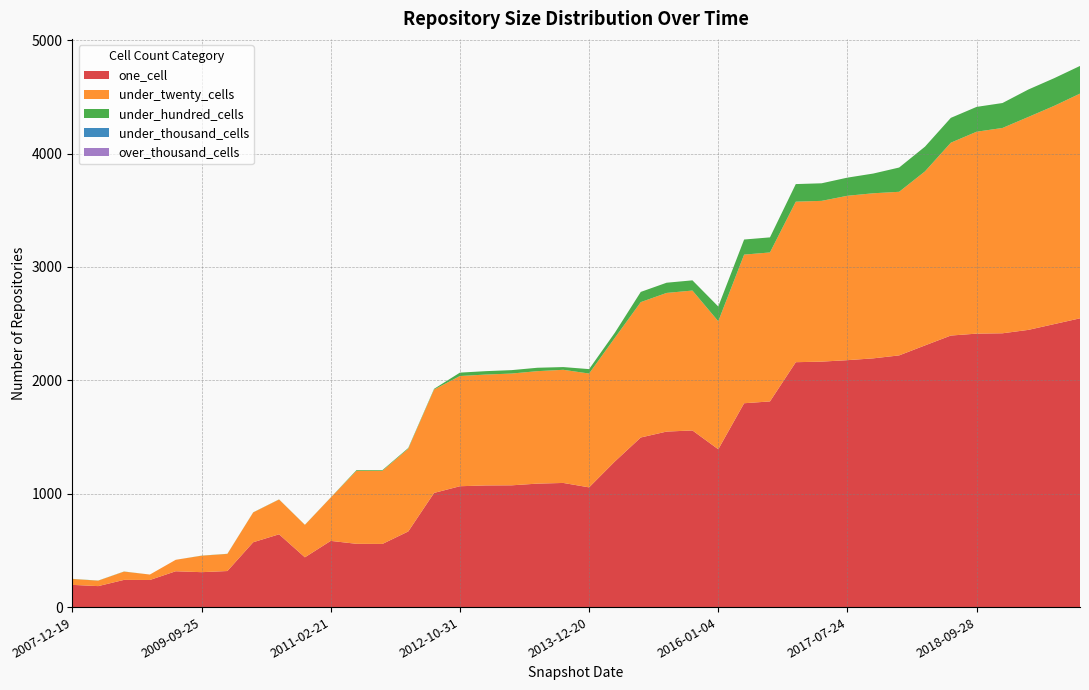

Reading right to left, what are all the values shown in this chart?

one_cell: 2019-10-09=2547	2019-07-01=2496	2019-04-06=2445	2019-01-01=2415	2018-09-28=2412	2018-07-11=2395	2018-04-09=2308	2017-12-22=2220	2017-10-12=2194	2017-07-24=2178	2017-04-12=2165	2016-12-27=2160	2016-07-04=1814	2016-04-05=1798	2016-01-04=1392	2015-10-01=1558	2015-07-03=1548	2015-01-19=1496	2014-03-28=1285	2013-12-20=1056	2013-07-09=1095	2013-05-21=1089	2013-02-20=1074	2012-12-11=1073	2012-10-31=1066	2012-03-26=1007	2012-01-18=667	2011-09-05=557	2011-06-10=558	2011-02-21=584	2010-11-17=439	2010-07-26=642	2010-04-01=572	2009-12-16=318	2009-09-25=308	2009-06-17=316	2008-12-17=239	2008-06-27=240	2008-04-01=185	2007-12-19=196
under_twenty_cells: 2019-10-09=1982	2019-07-01=1925	2019-04-06=1878	2019-01-01=1811	2018-09-28=1781	2018-07-11=1701	2018-04-09=1535	2017-12-22=1443	2017-10-12=1456	2017-07-24=1450	2017-04-12=1418	2016-12-27=1416	2016-07-04=1314	2016-04-05=1311	2016-01-04=1129	2015-10-01=1234	2015-07-03=1223	2015-01-19=1194	2014-03-28=1091	2013-12-20=1004	2013-07-09=998	2013-05-21=992	2013-02-20=986	2012-12-11=978	2012-10-31=972	2012-03-26=912	2012-01-18=730	2011-09-05=645	2011-06-10=645	2011-02-21=382	2010-11-17=286	2010-07-26=307	2010-04-01=263	2009-12-16=151	2009-09-25=145	2009-06-17=101	2008-12-17=48	2008-06-27=73	2008-04-01=48	2007-12-19=52
under_hundred_cells: 2019-10-09=244	2019-07-01=244	2019-04-06=242	2019-01-01=220	2018-09-28=219	2018-07-11=219	2018-04-09=218	2017-12-22=214	2017-10-12=174	2017-07-24=160	2017-04-12=155	2016-12-27=155	2016-07-04=133	2016-04-05=133	2016-01-04=130	2015-10-01=90	2015-07-03=90	2015-01-19=90	2014-03-28=45	2013-12-20=39	2013-07-09=24	2013-05-21=30	2013-02-20=30	2012-12-11=30	2012-10-31=30	2012-03-26=6	2012-01-18=6	2011-09-05=6	2011-06-10=6	2011-02-21=1	2010-11-17=1	2010-07-26=1	2010-04-01=1	2009-12-16=1	2009-09-25=1	2009-06-17=0	2008-12-17=0	2008-06-27=1	2008-04-01=1	2007-12-19=1
under_thousand_cells: 2019-10-09=0	2019-07-01=0	2019-04-06=0	2019-01-01=0	2018-09-28=0	2018-07-11=0	2018-04-09=0	2017-12-22=0	2017-10-12=0	2017-07-24=0	2017-04-12=0	2016-12-27=0	2016-07-04=0	2016-04-05=0	2016-01-04=0	2015-10-01=0	2015-07-03=0	2015-01-19=0	2014-03-28=0	2013-12-20=0	2013-07-09=0	2013-05-21=0	2013-02-20=0	2012-12-11=0	2012-10-31=0	2012-03-26=0	2012-01-18=0	2011-09-05=0	2011-06-10=0	2011-02-21=0	2010-11-17=0	2010-07-26=0	2010-04-01=0	2009-12-16=0	2009-09-25=0	2009-06-17=0	2008-12-17=0	2008-06-27=0	2008-04-01=0	2007-12-19=0
over_thousand_cells: 2019-10-09=0	2019-07-01=0	2019-04-06=0	2019-01-01=0	2018-09-28=0	2018-07-11=0	2018-04-09=0	2017-12-22=0	2017-10-12=0	2017-07-24=0	2017-04-12=0	2016-12-27=0	2016-07-04=0	2016-04-05=0	2016-01-04=0	2015-10-01=0	2015-07-03=0	2015-01-19=0	2014-03-28=0	2013-12-20=0	2013-07-09=0	2013-05-21=0	2013-02-20=0	2012-12-11=0	2012-10-31=0	2012-03-26=0	2012-01-18=0	2011-09-05=0	2011-06-10=0	2011-02-21=0	2010-11-17=0	2010-07-26=0	2010-04-01=0	2009-12-16=0	2009-09-25=0	2009-06-17=0	2008-12-17=0	2008-06-27=0	2008-04-01=0	2007-12-19=0